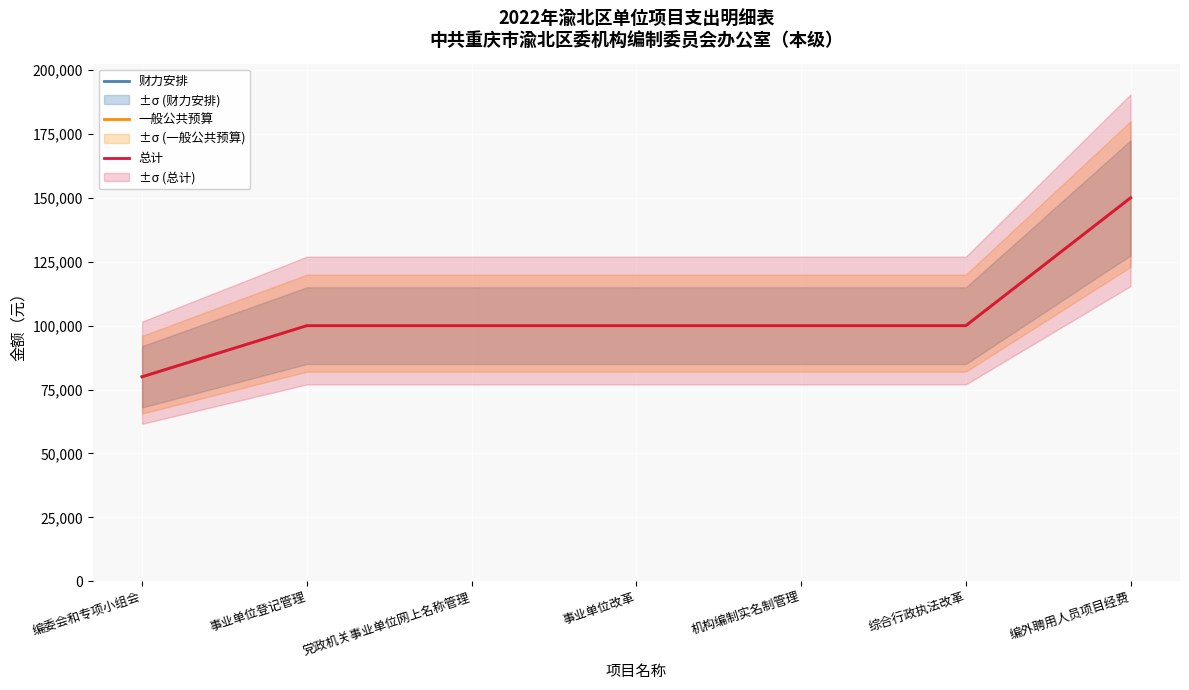

The 总计 series shows 201988 at 编外聘用人员项目经费. True or false?

False